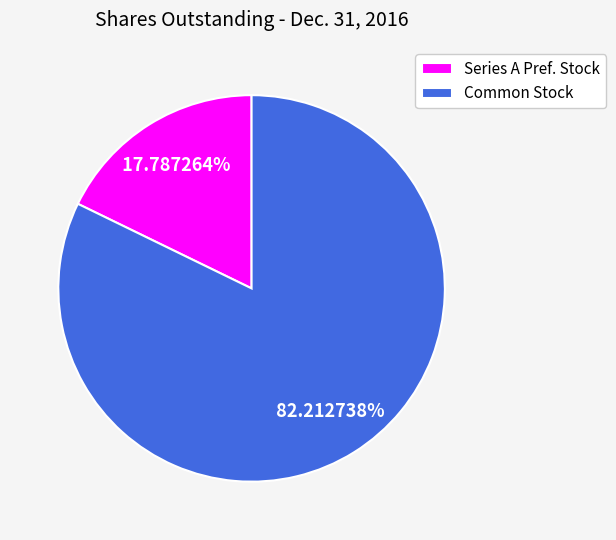

Which has a higher value, Common Stock or Series A Pref. Stock?

Common Stock